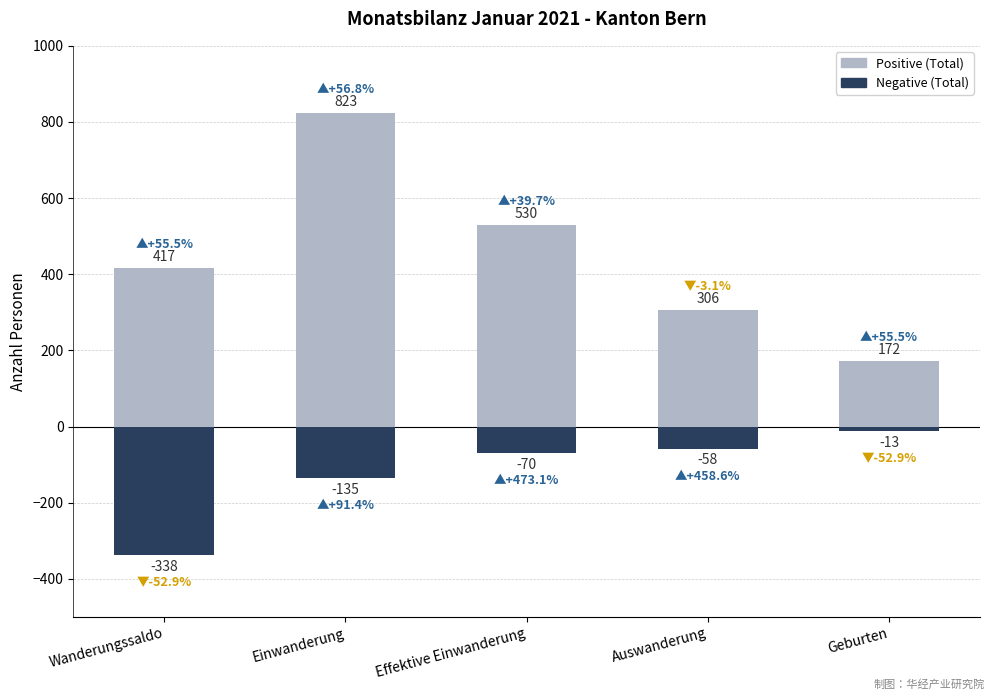

What is the label of the 3rd bar from the left?

Effektive Einwanderung